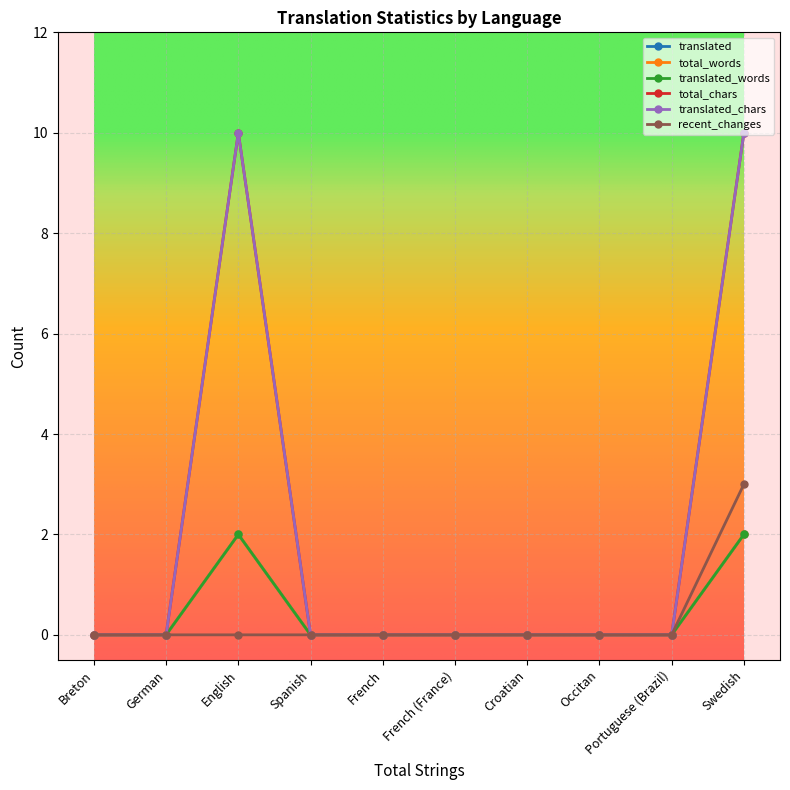

Is it true that translated_chars equals 0 at Occitan?

True